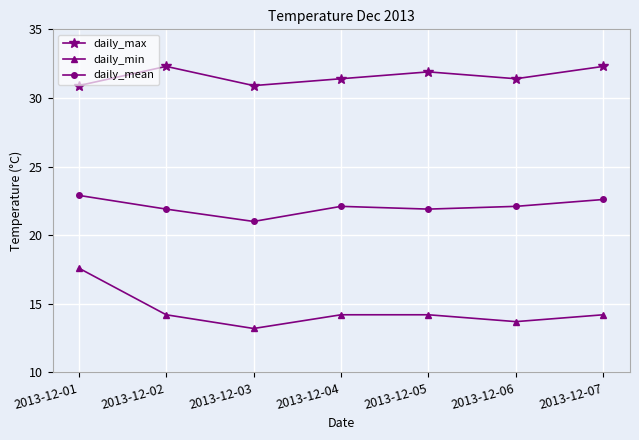

Where is the first local minimum for daily_min?

2013-12-03